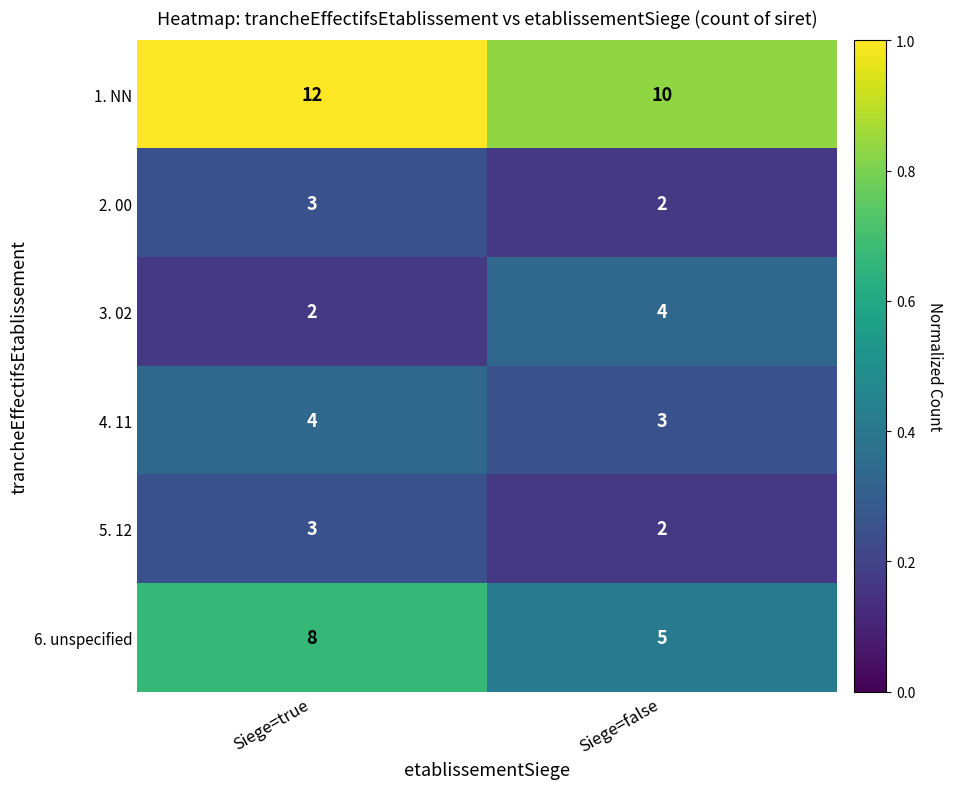

Count the number of categories in the chart.

2